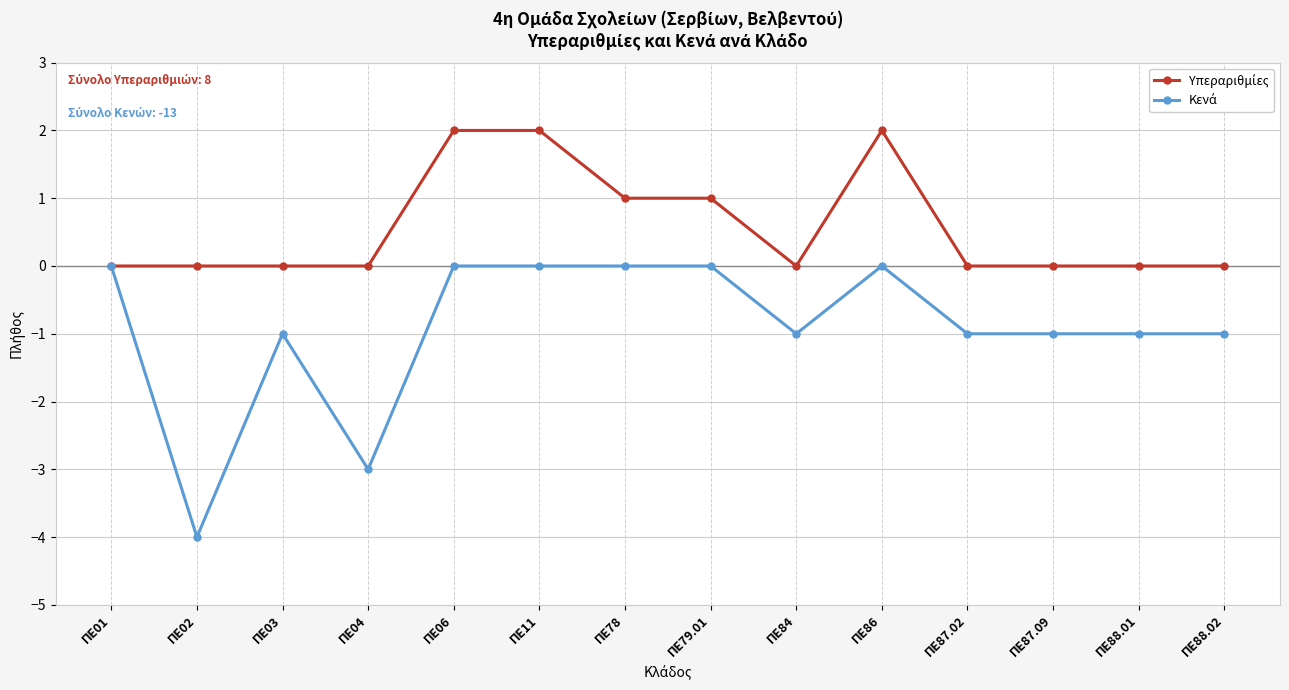

What is the label of the 13th point from the left?

ΠΕ88.01